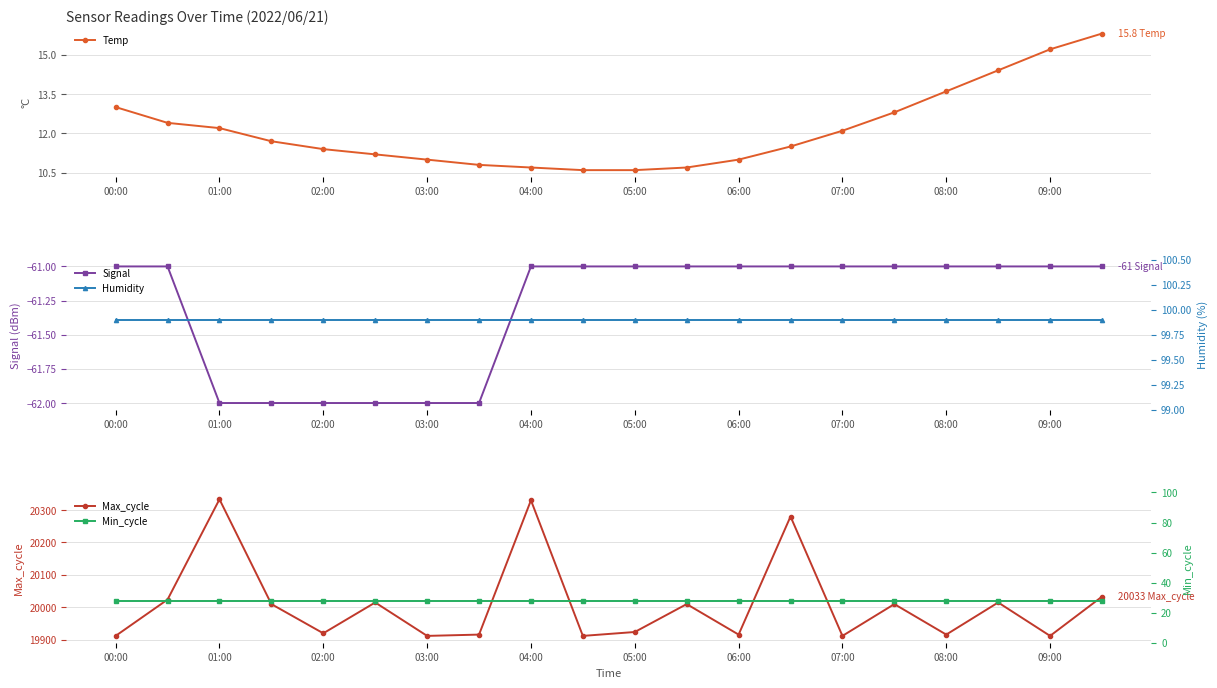

How many categories are shown in the chart?

20